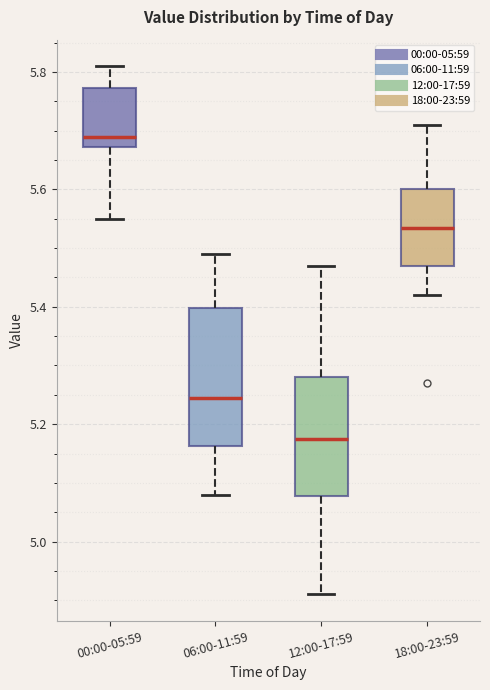

Reading left to right, read every box against the y-axis: the position of its median line, the range the box covers, and the ends of its whiskers. The values are not printed on the chart, so give them approximately, as read against the axis.

00:00-05:59: median 5.70, box 5.68 to 5.78, whiskers 5.56 to 5.82
06:00-11:59: median 5.24, box 5.16 to 5.40, whiskers 5.08 to 5.50
12:00-17:59: median 5.18, box 5.08 to 5.28, whiskers 4.92 to 5.48
18:00-23:59: median 5.54, box 5.48 to 5.60, whiskers 5.42 to 5.72